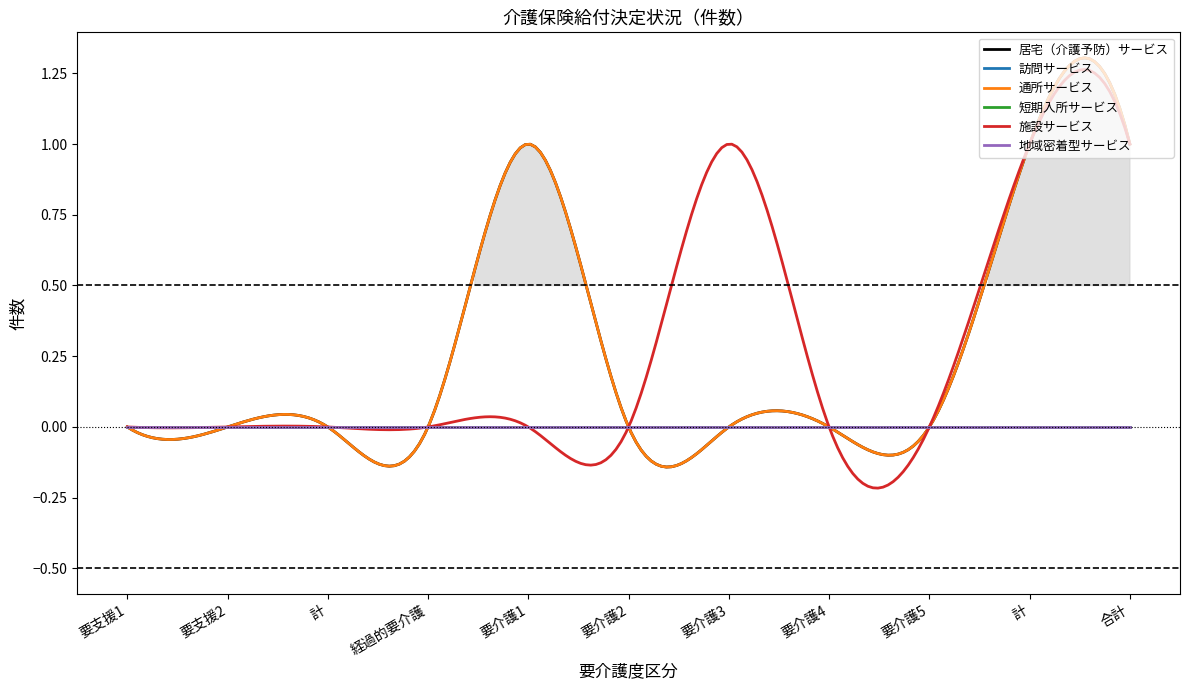

Reading right to left, list all the values displayed in this chart.

居宅（介護予防）サービス: 1	1	0	0	0	0	1	0	0	0	0
訪問サービス: 0	0	0	0	0	0	0	0	0	0	0
通所サービス: 1	1	0	0	0	0	1	0	0	0	0
短期入所サービス: 0	0	0	0	0	0	0	0	0	0	0
施設サービス: 1	1	0	0	1	0	0	0	0	0	0
地域密着型サービス: 0	0	0	0	0	0	0	0	0	0	0